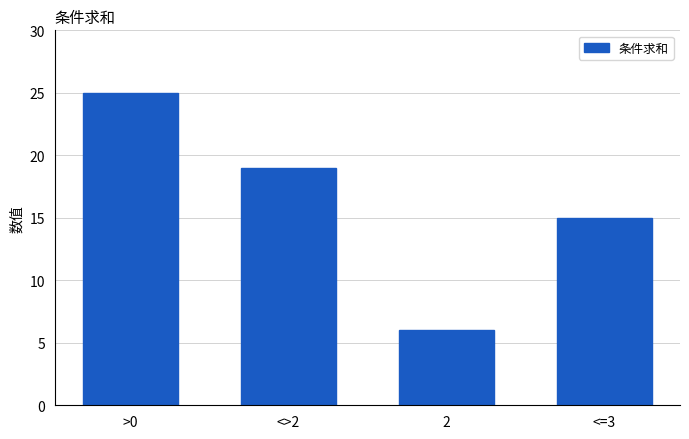

At which label is the value closest to 15?

<=3